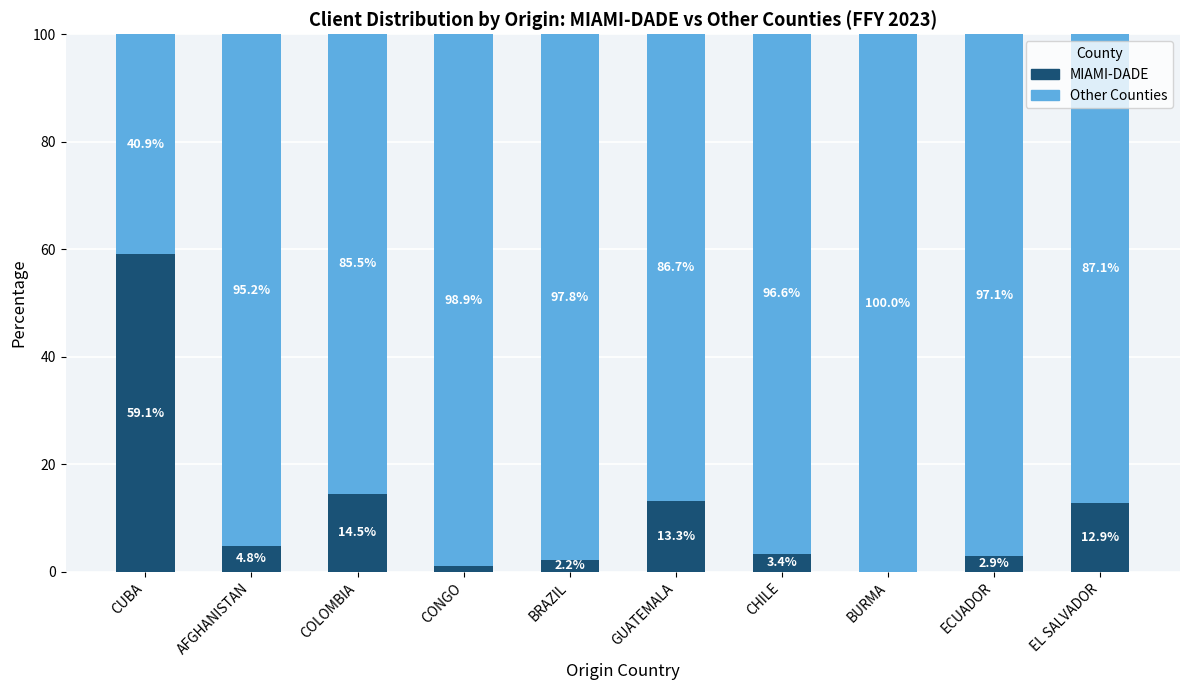

What are all the series names shown in the legend?

MIAMI-DADE, Other Counties